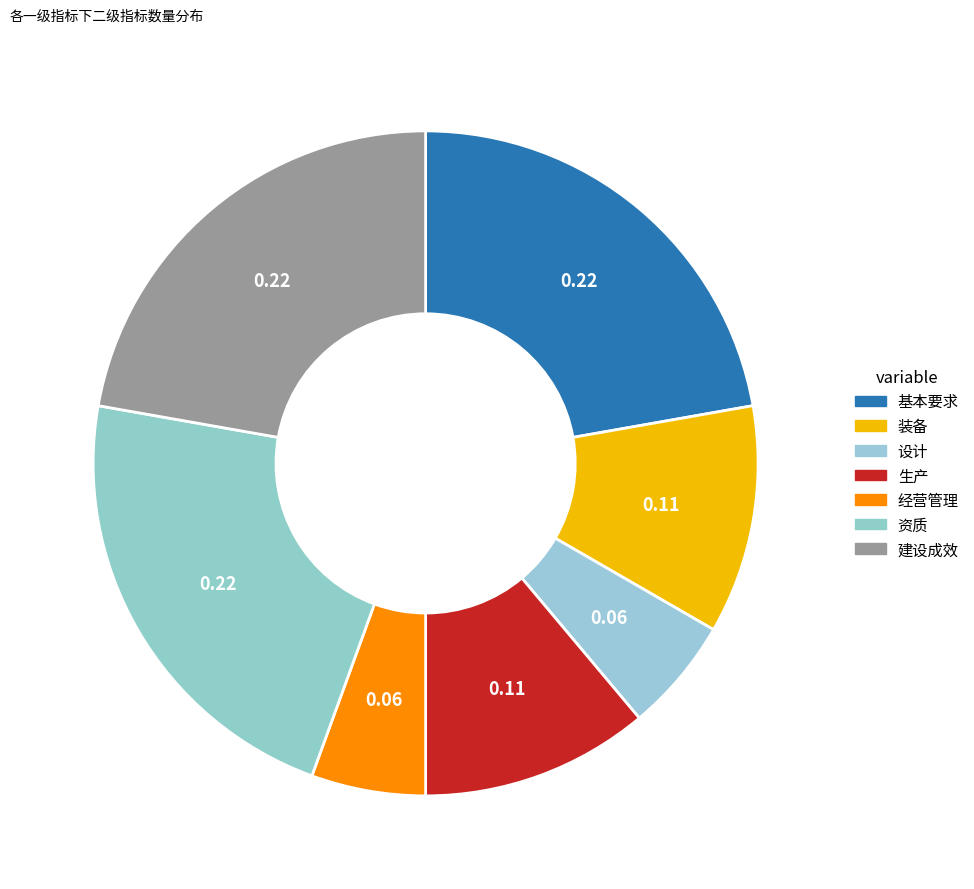

To the nearest percent, what is the average slice percentage?

14%